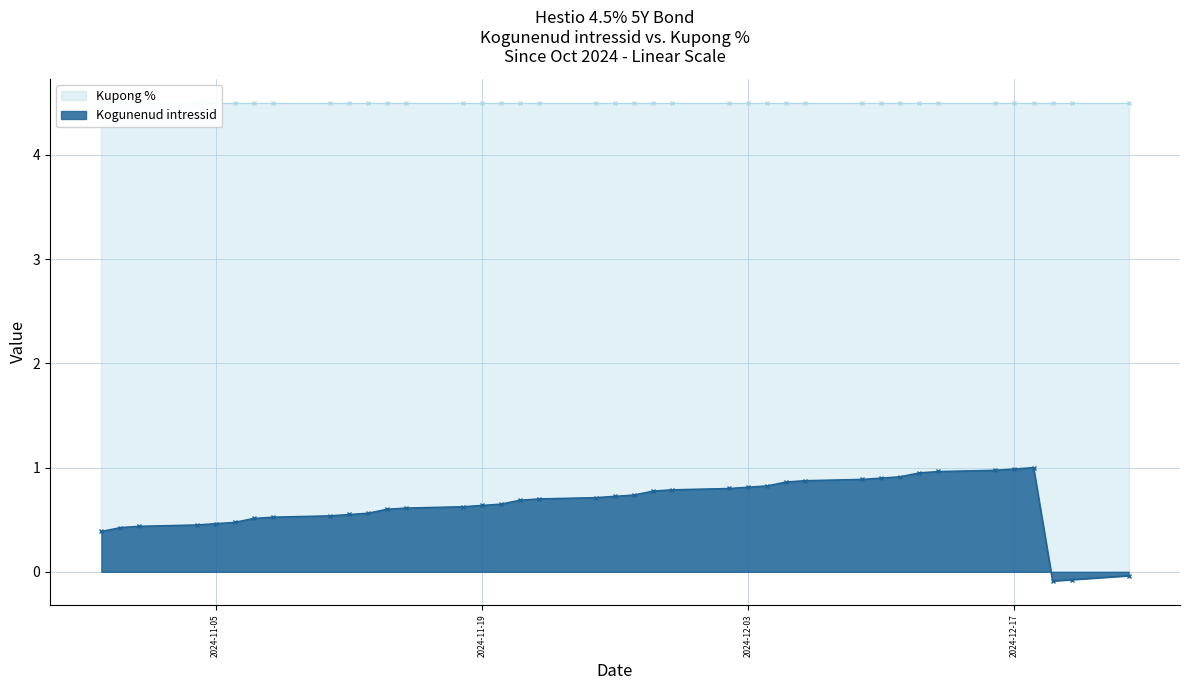

What is the approximate value at 2024-11-26?

0.7